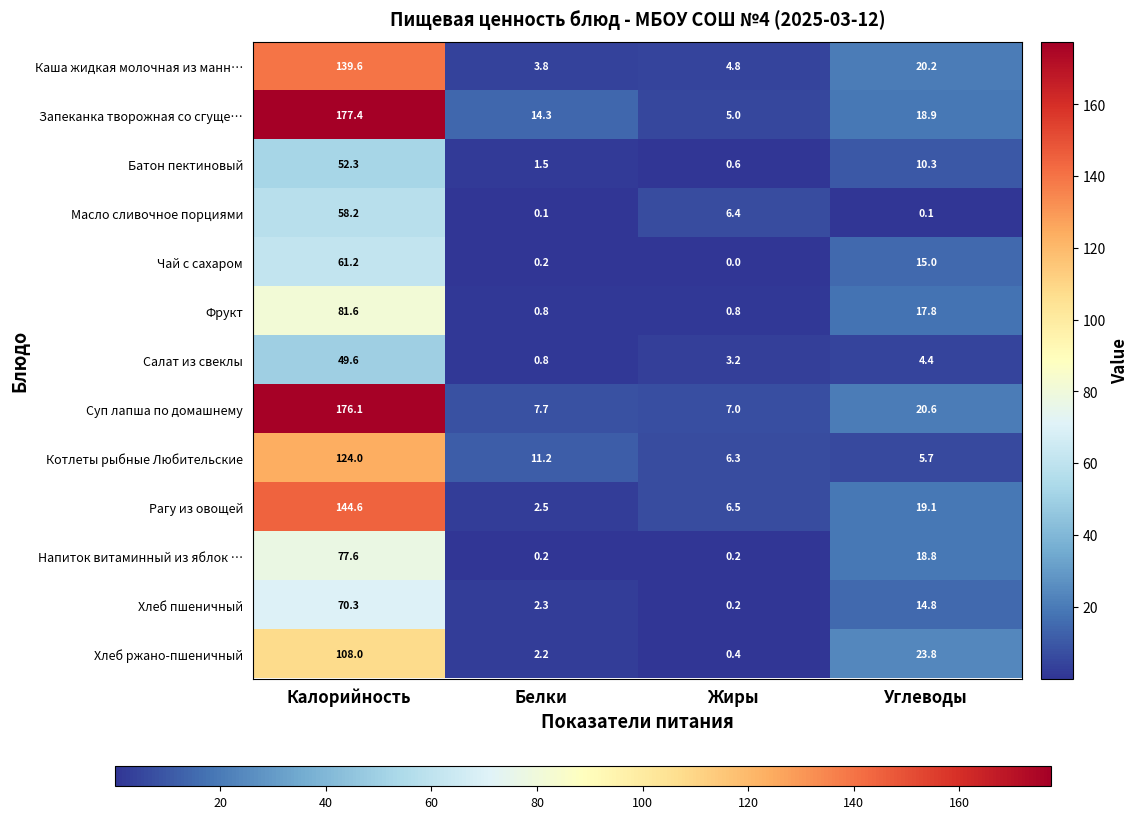

Read the Батон пектиновый value at Калорийность.

52.3